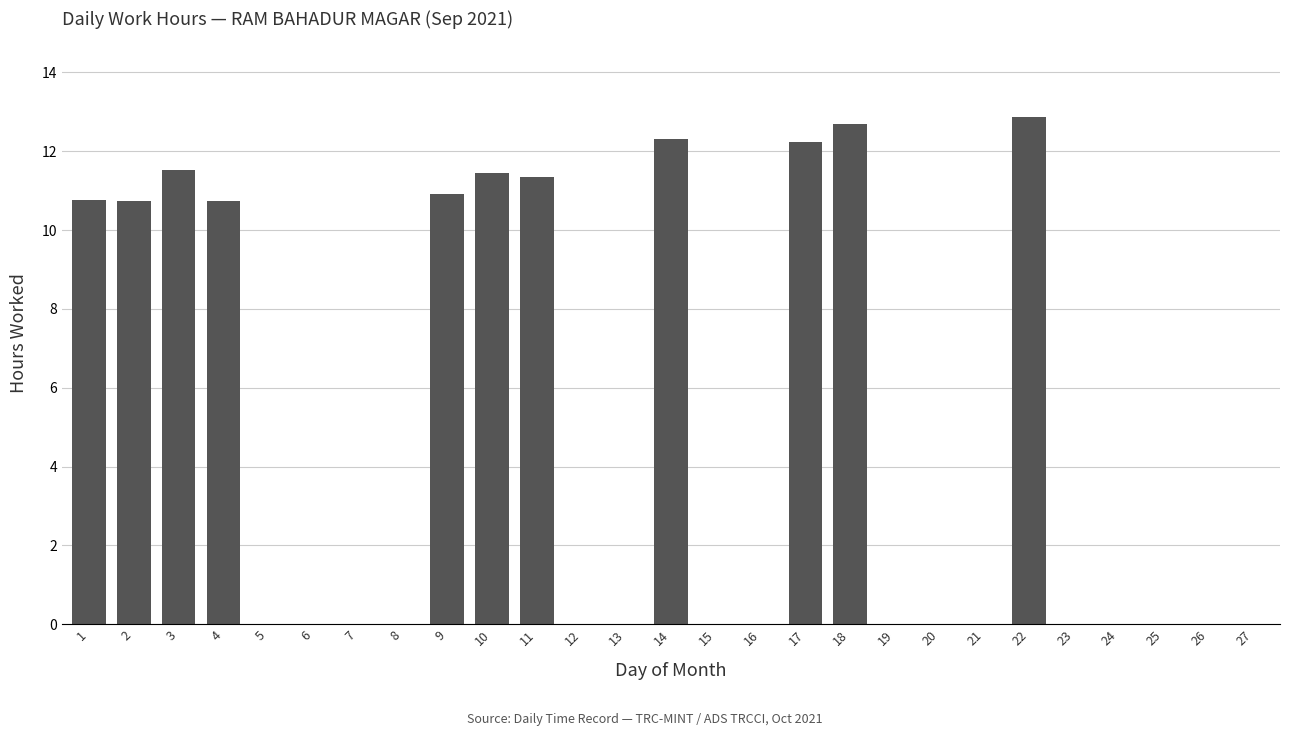

How many data points does each series have?

27